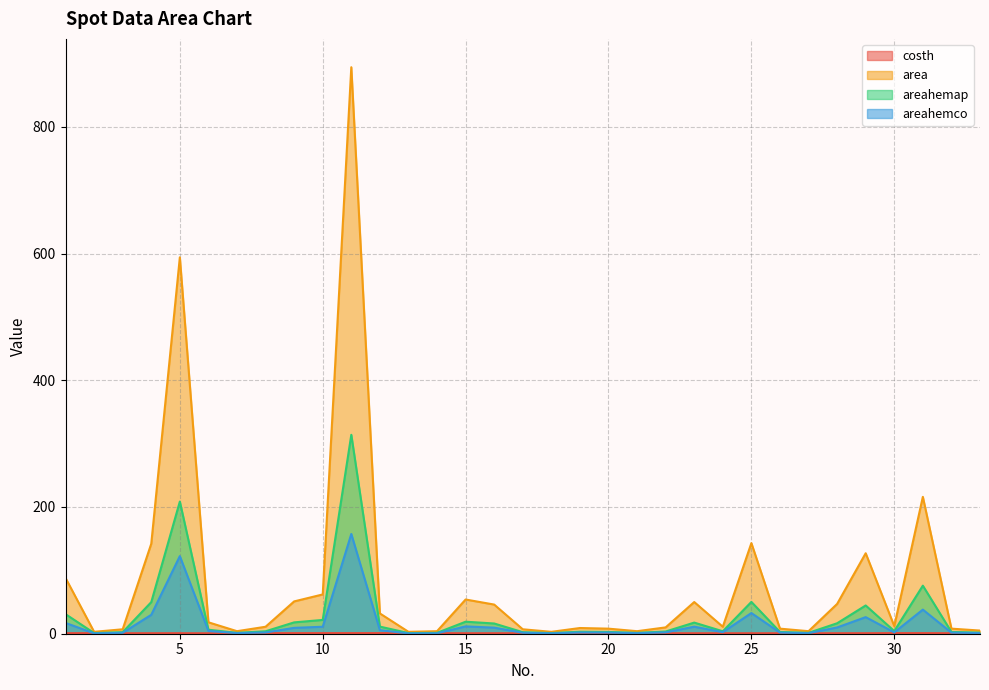

Is the value of areahemco at 29 greater than the value of costh at 26?

Yes